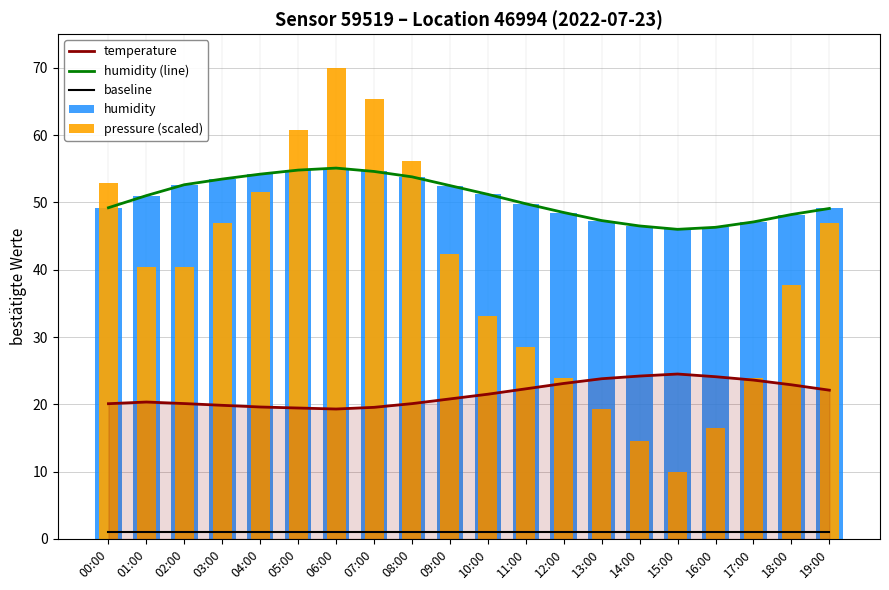

Rank the series at 01:00 from highest to lowest value.

humidity (line), humidity, pressure (scaled), temperature, baseline